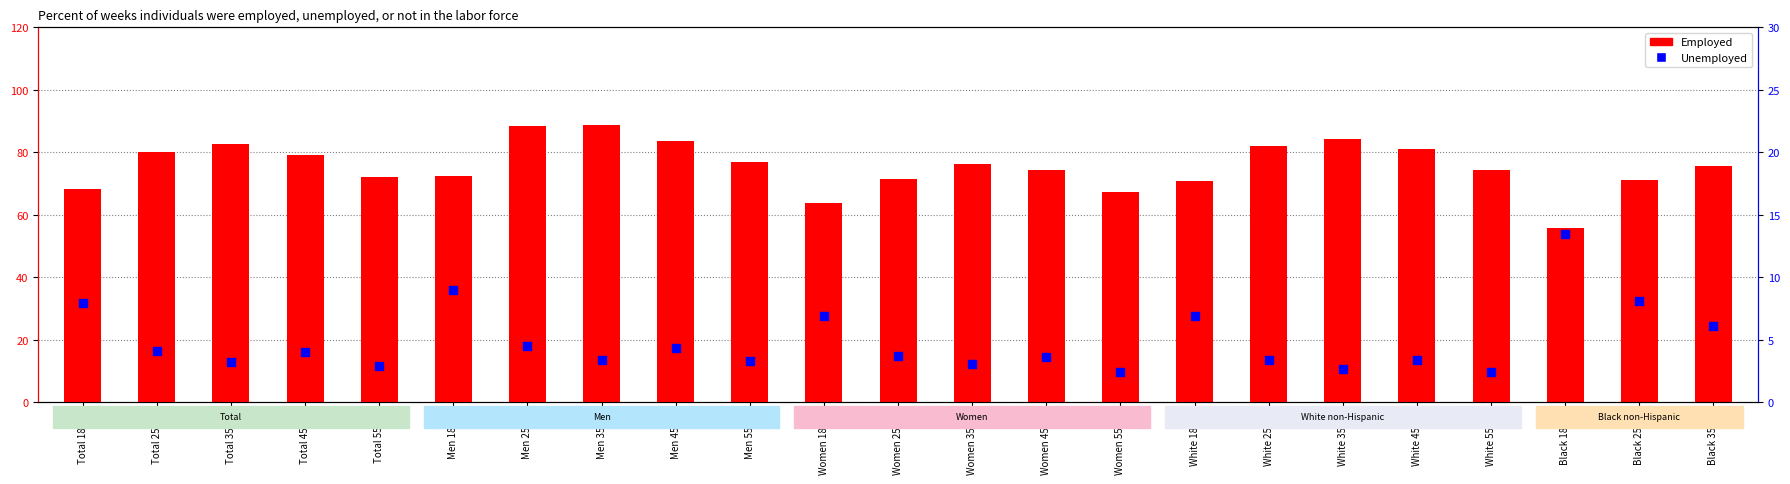

At which category is the sum across all series the highest?

Men 25-34